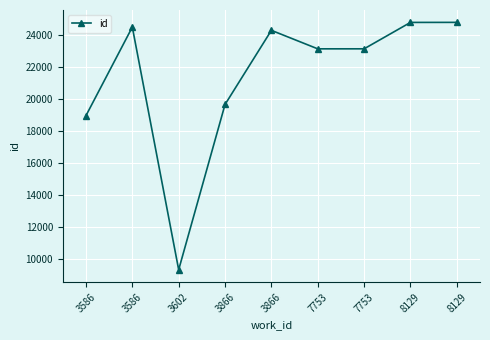

Is this an area chart (filled region under the line)?

No